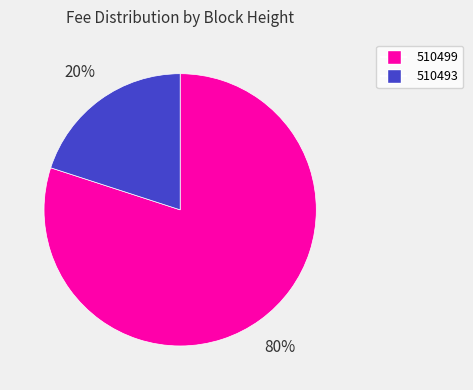

Is 510499 the majority of the pie?

Yes